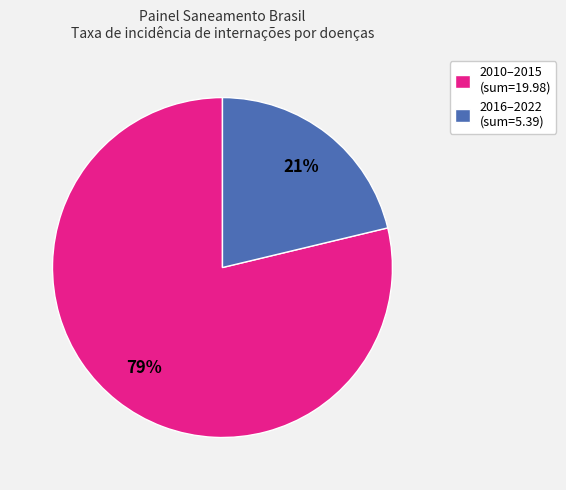

Which category has the biggest portion of the pie?

2010–2015 (sum=19.98)